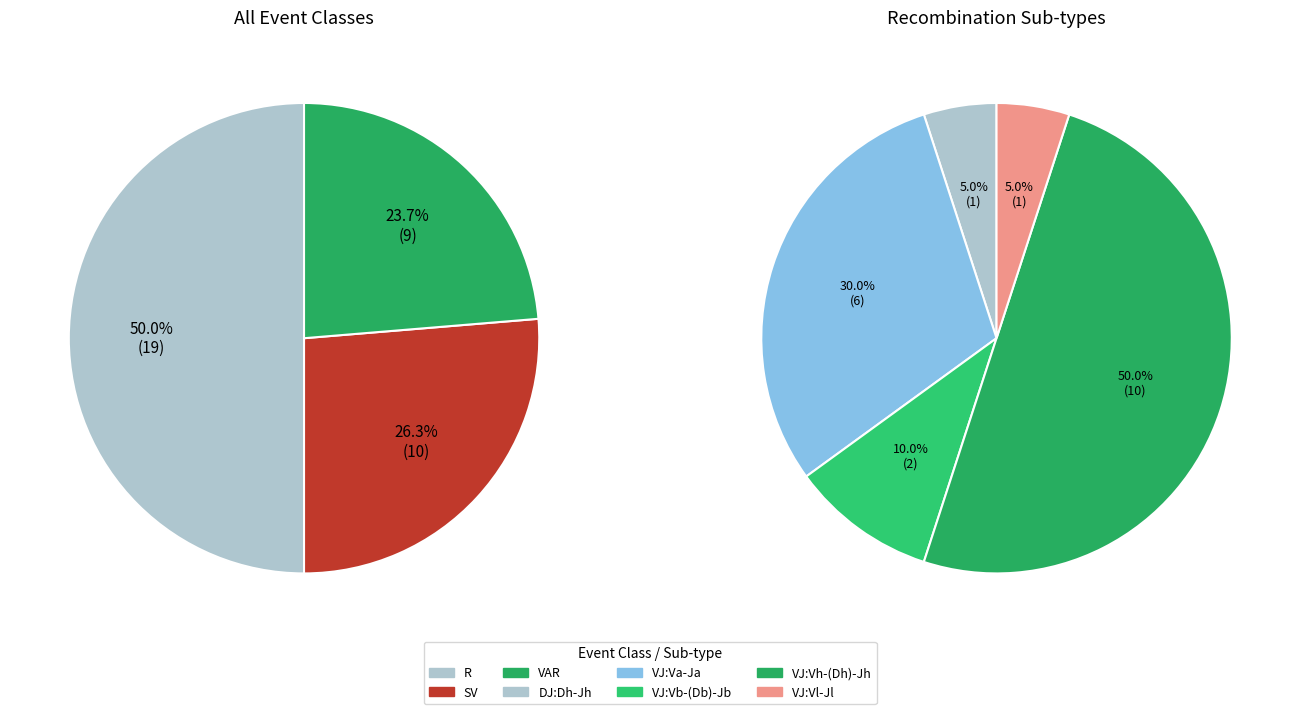

True or false: VAR accounts for 24% of the total.

True